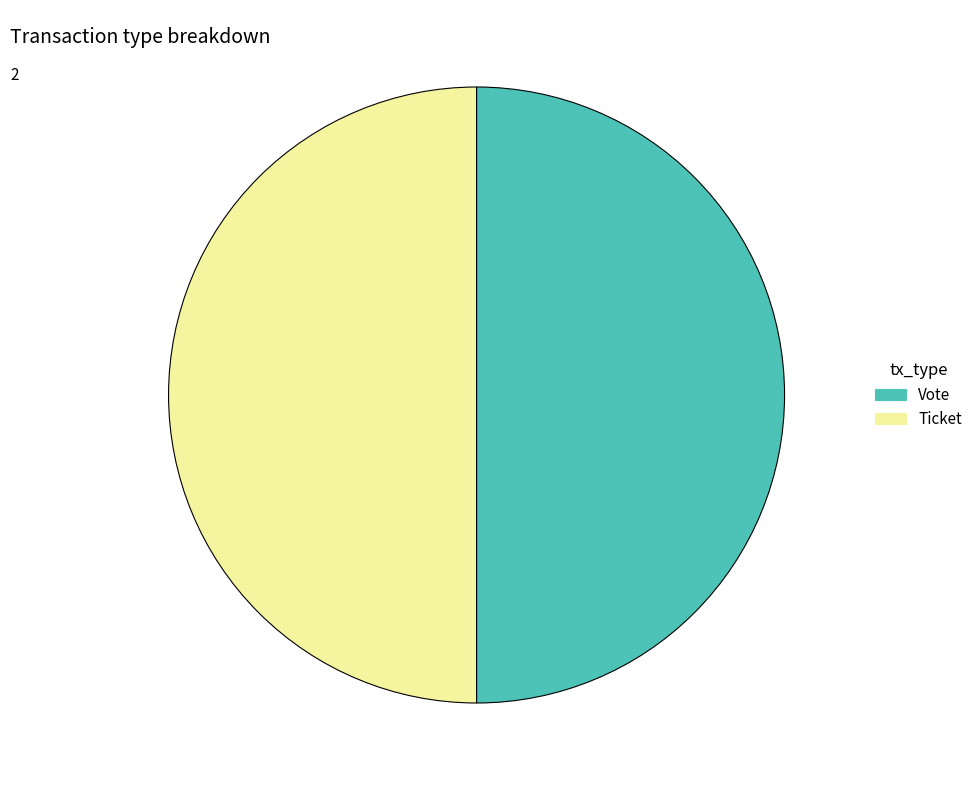

Is it true that Ticket is 59% of the pie?

False